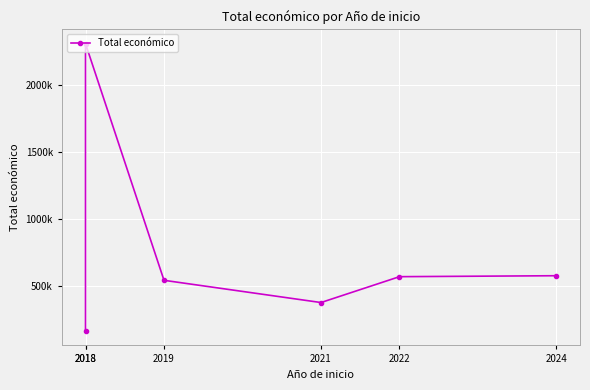

What is the value of the 2nd point from the left?

164600